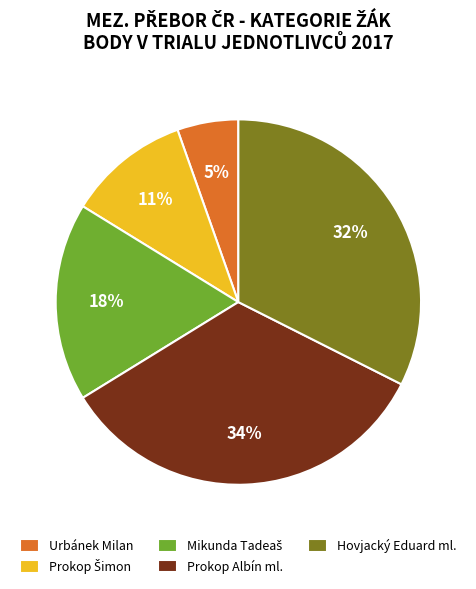

Does any single category account for the majority?

No